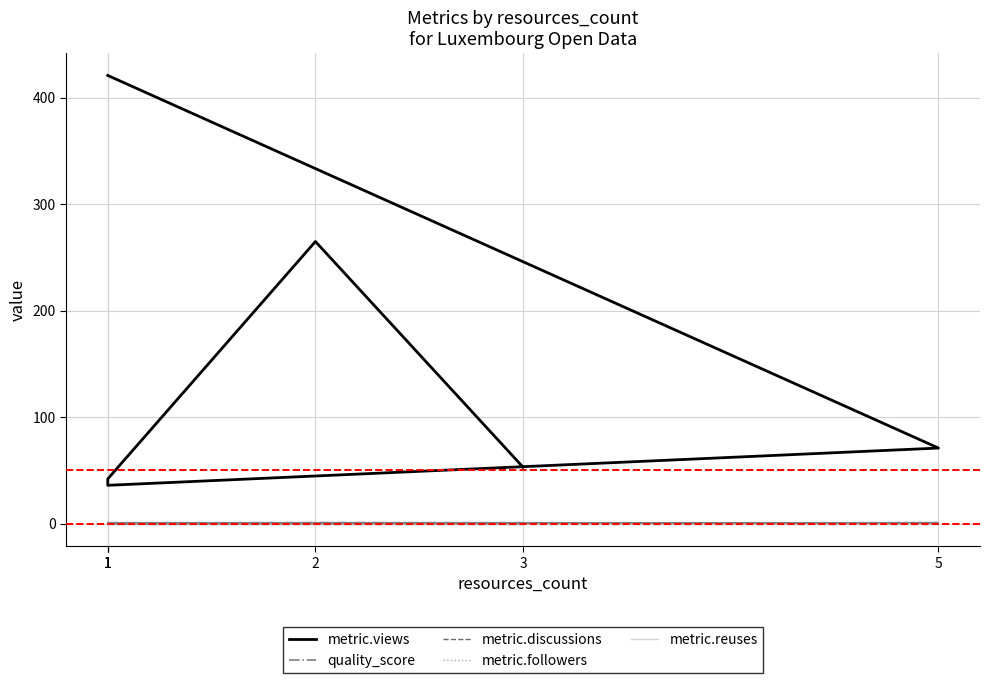

At which category does quality_score reach its first local peak?

2